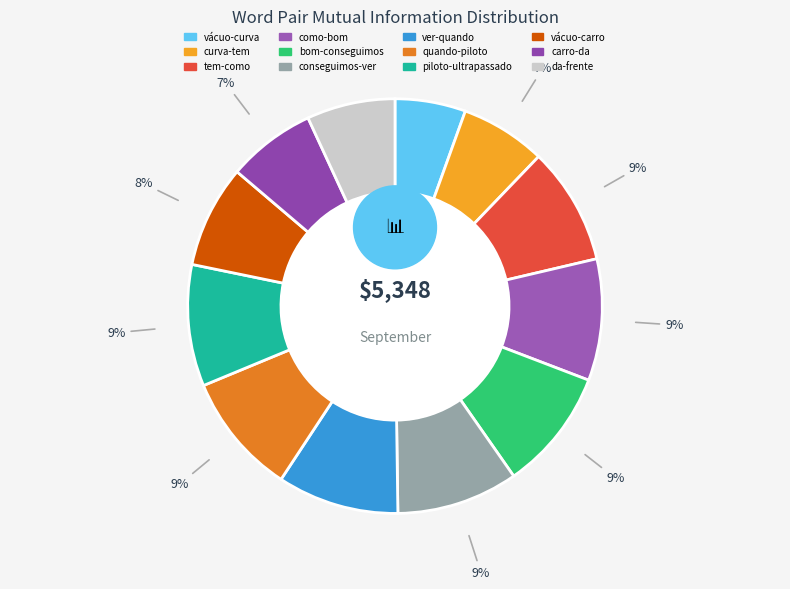

To the nearest percent, what is the difference between the largest and smallest slice percentages?

4%